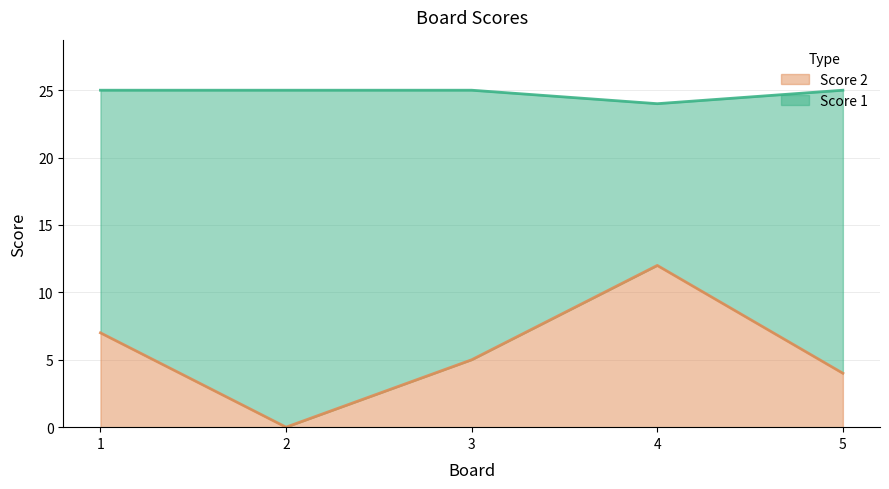

Is it true that Score 2 equals 0 at 2?

True